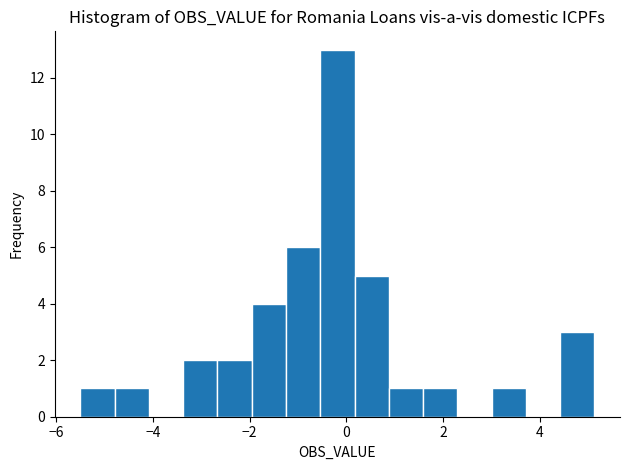

Around what value on the x-axis is the tallest bar? Give the approximate position of its centre, as read against the axis.

-0.2